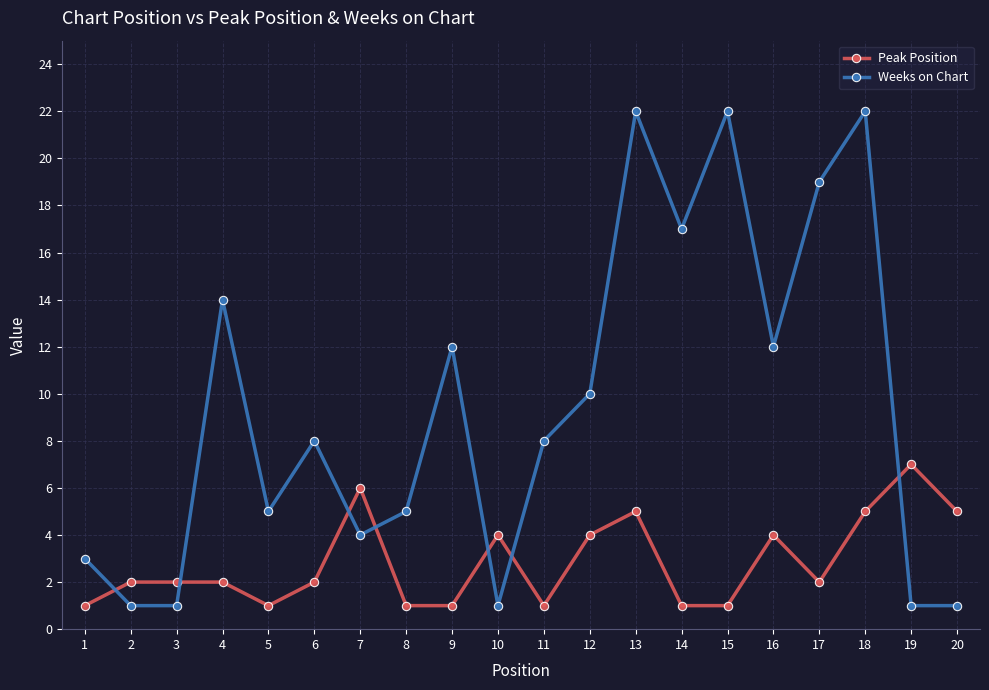

Which series has the largest range (max minus min)?

Weeks on Chart